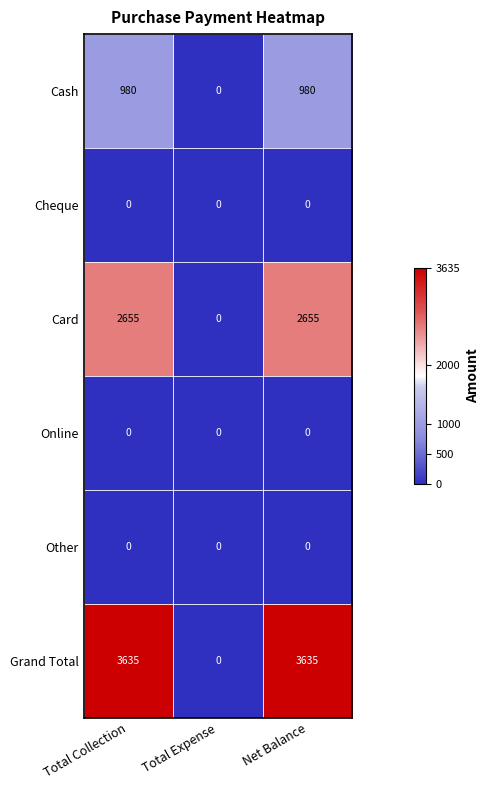

How many distinct data groups are displayed?

6